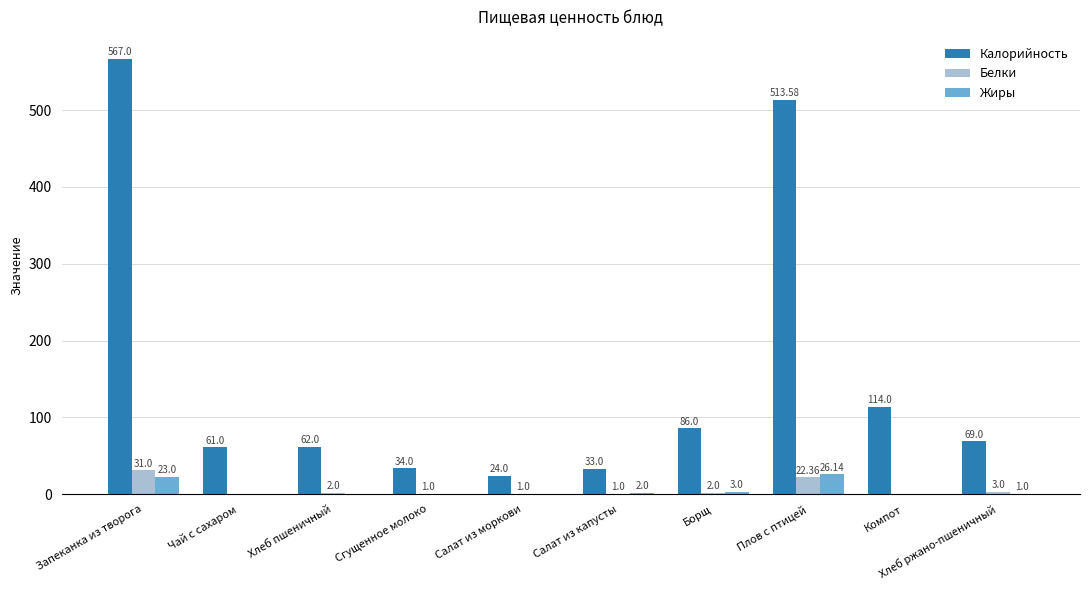

What is the maximum value shown in the chart?

567.0